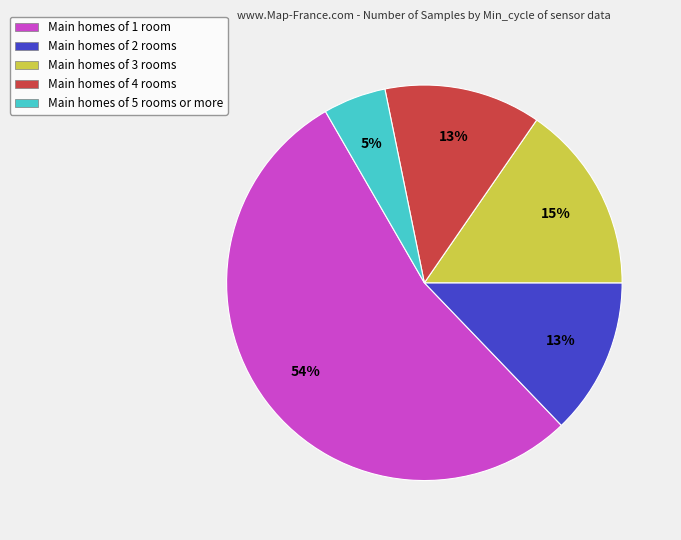

To the nearest percent, what percentage of the pie is Main homes of 5 rooms or more?

5%